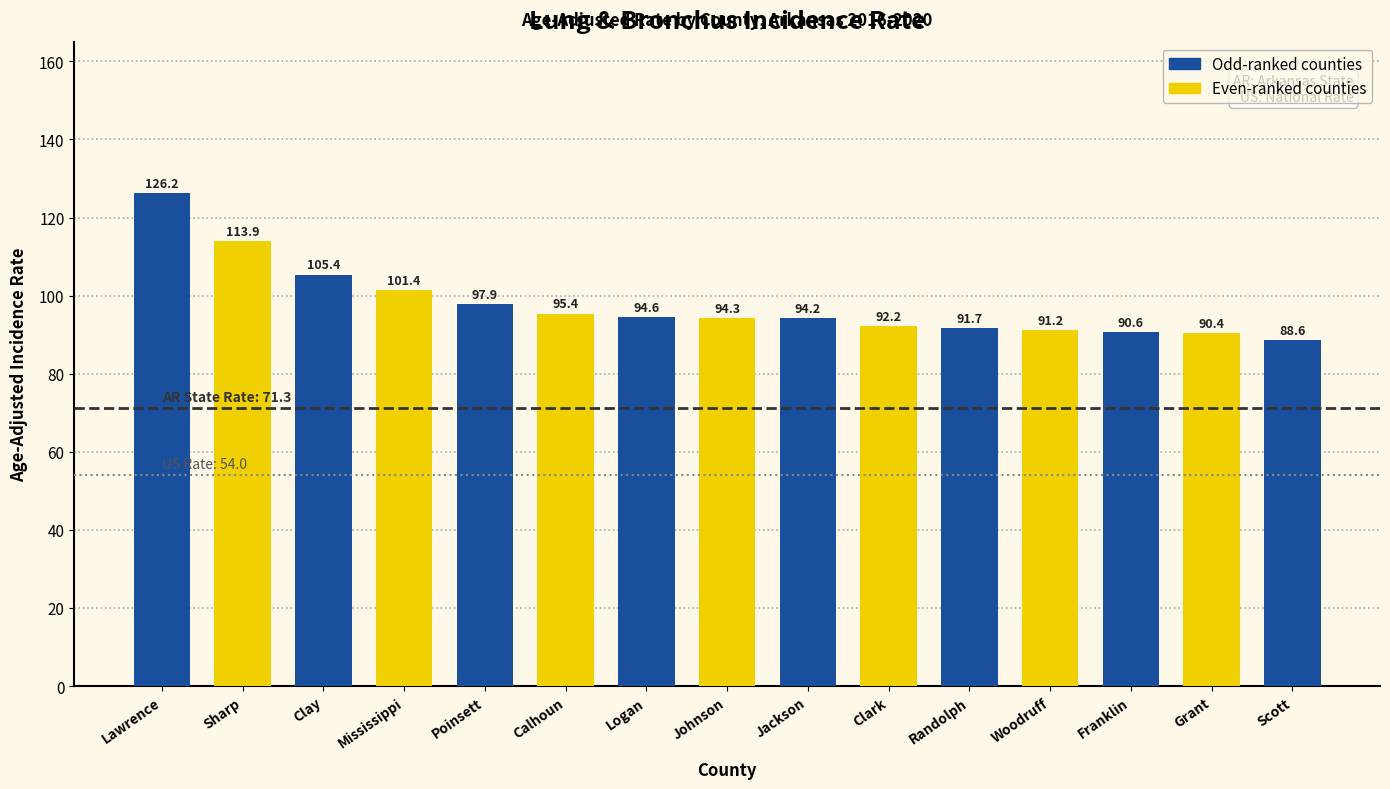

Where does the data first go above 94?

Lawrence